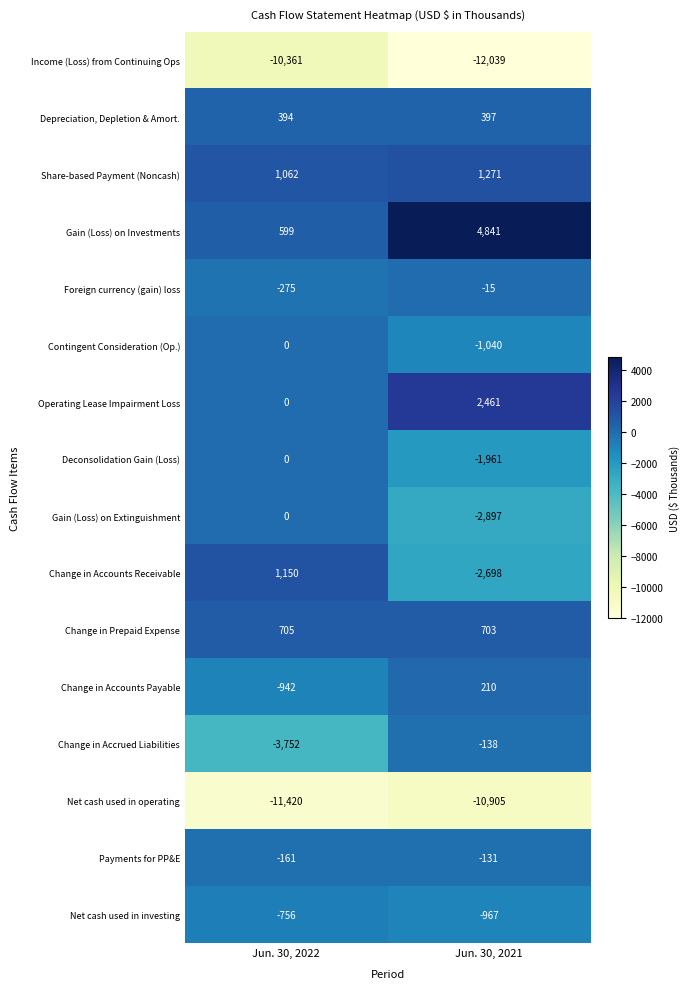

Which label corresponds to the largest value in the chart?

Jun. 30, 2021